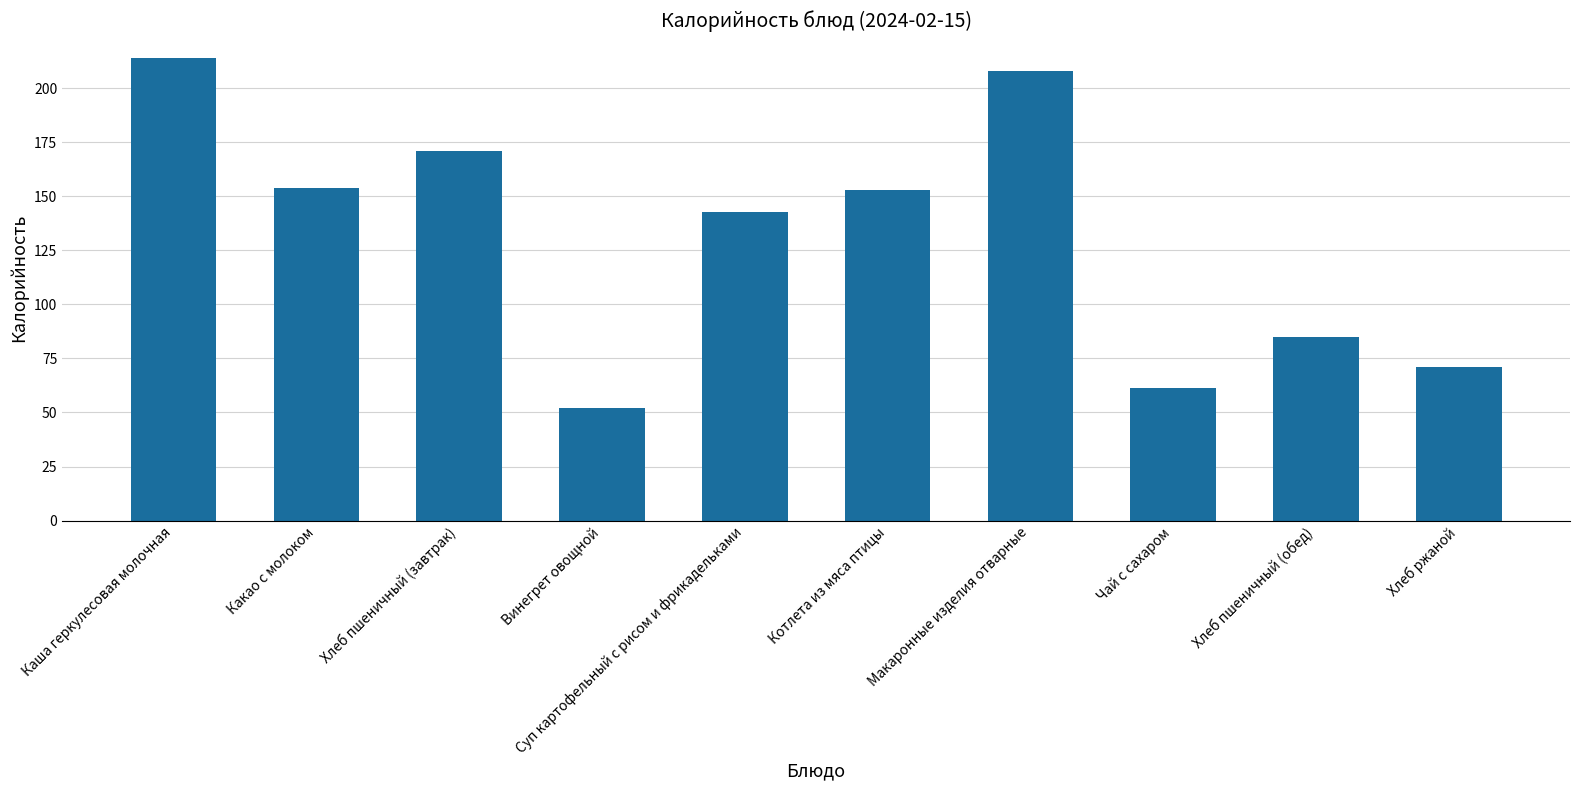

True or false: the data shows 142.6 at Суп картофельный с рисом и фрикадельками.

True